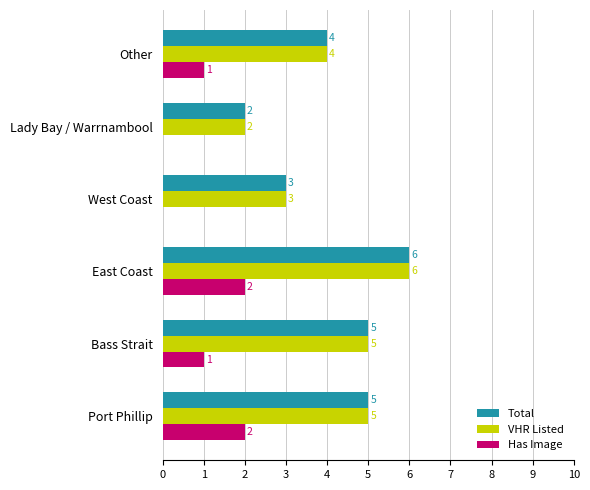

What is the maximum value shown in the chart?

6